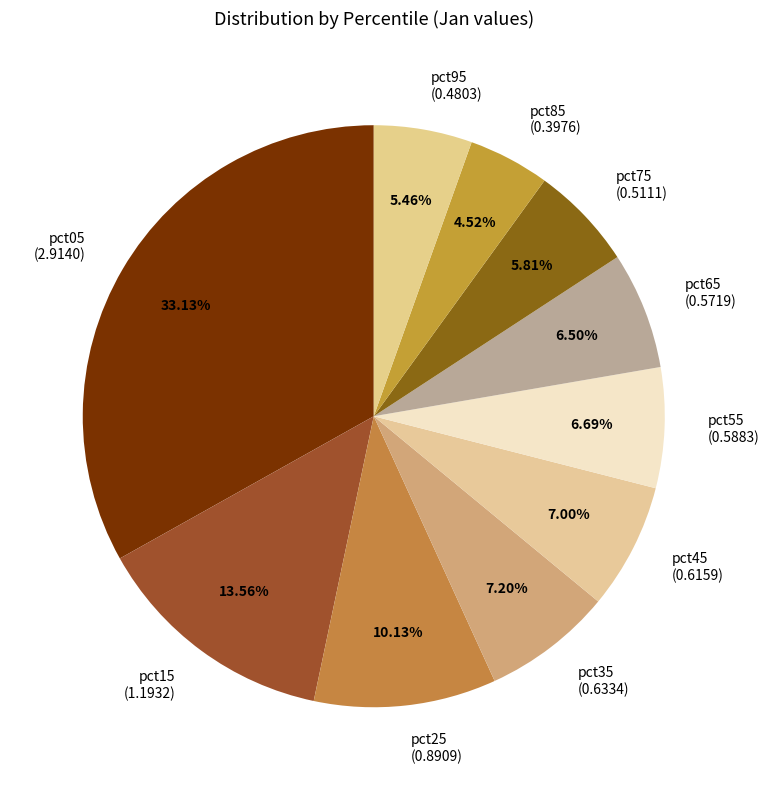

What portion of the pie excludes pct25?

89.9%